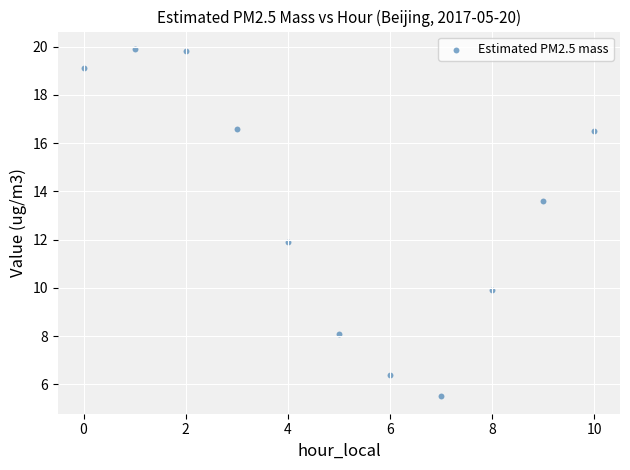

What is the range of Y values (max minus min)?

14.4